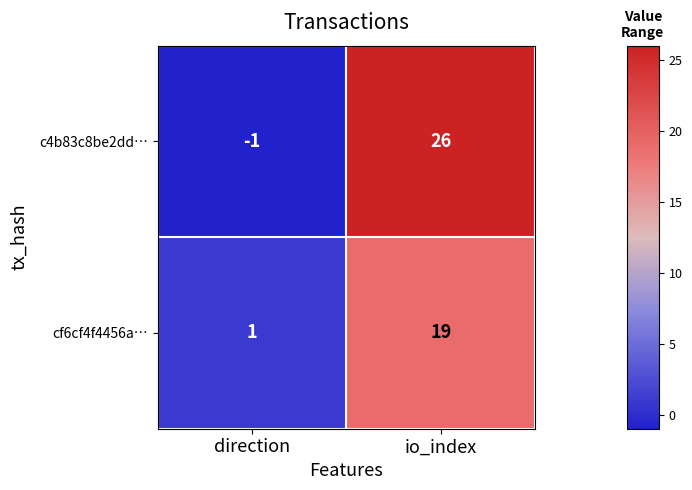

At io_index, list the series in order from smallest to largest.

cf6cf4f4456a…, c4b83c8be2dd…